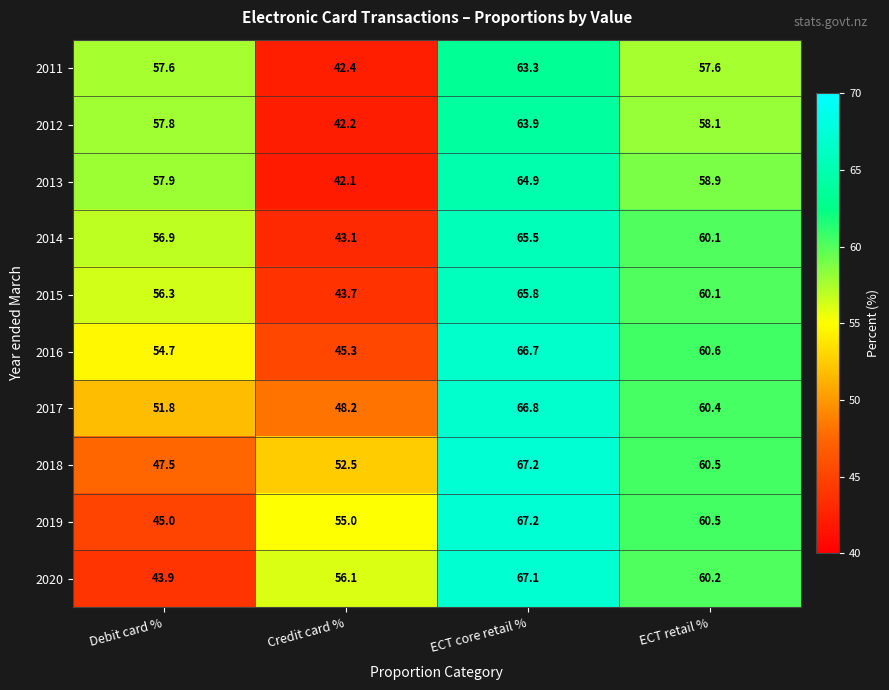

What is the lowest value of the 2020 series?

43.9